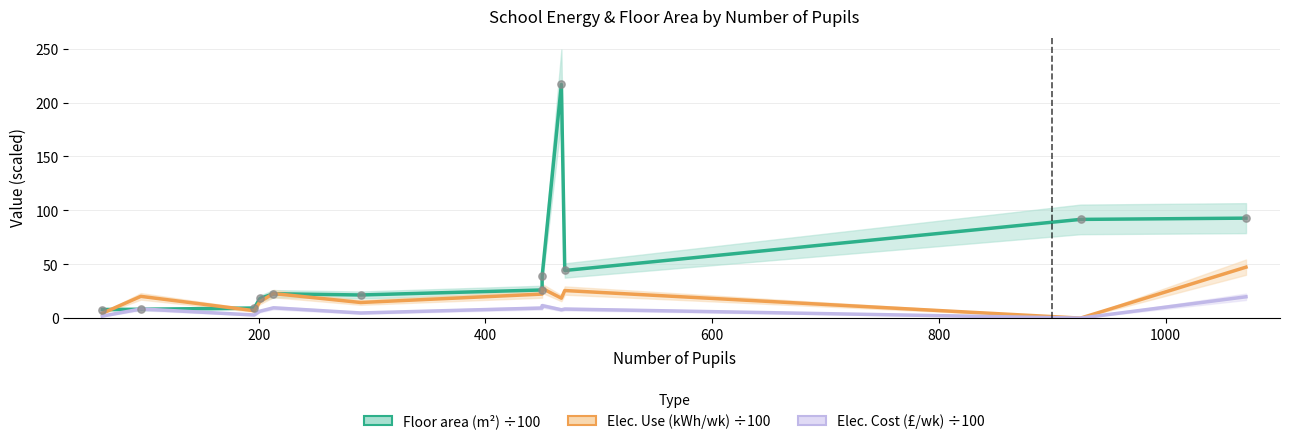

Which series contains the lowest Y value?

Elec. Use (kWh/wk) ÷100